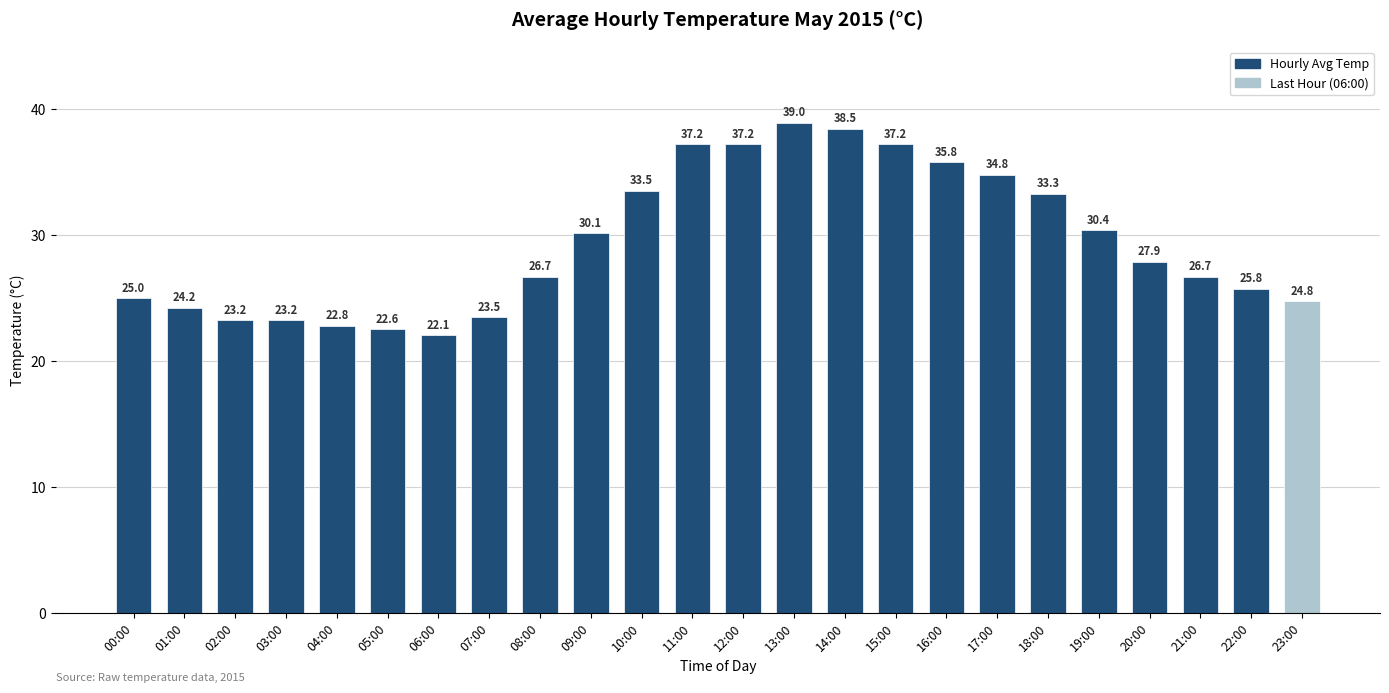

What is the sum of the values at 16:00 and 18:00?

69.1